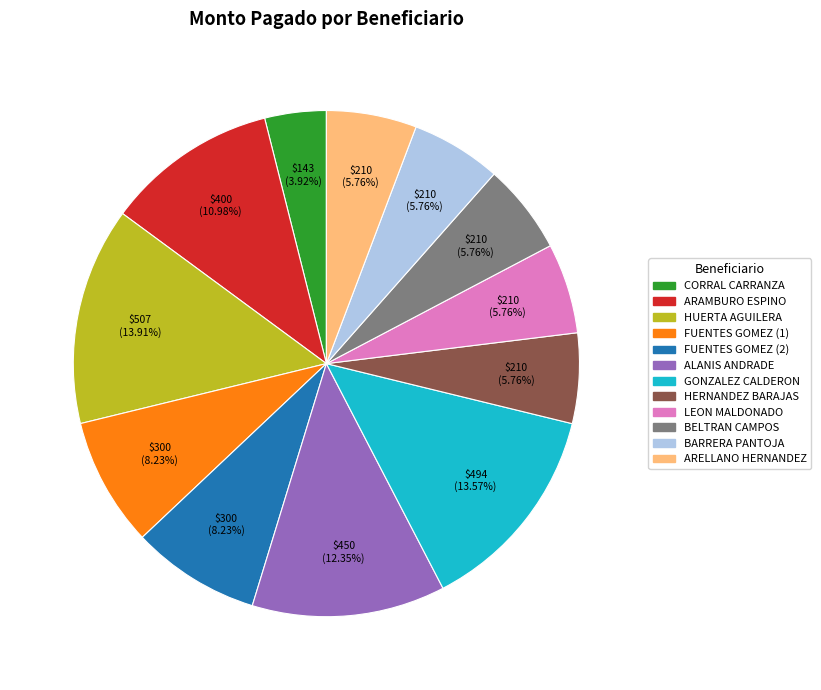

Is the sum of BELTRAN CAMPOS and HERNANDEZ BARAJAS greater than half?

No